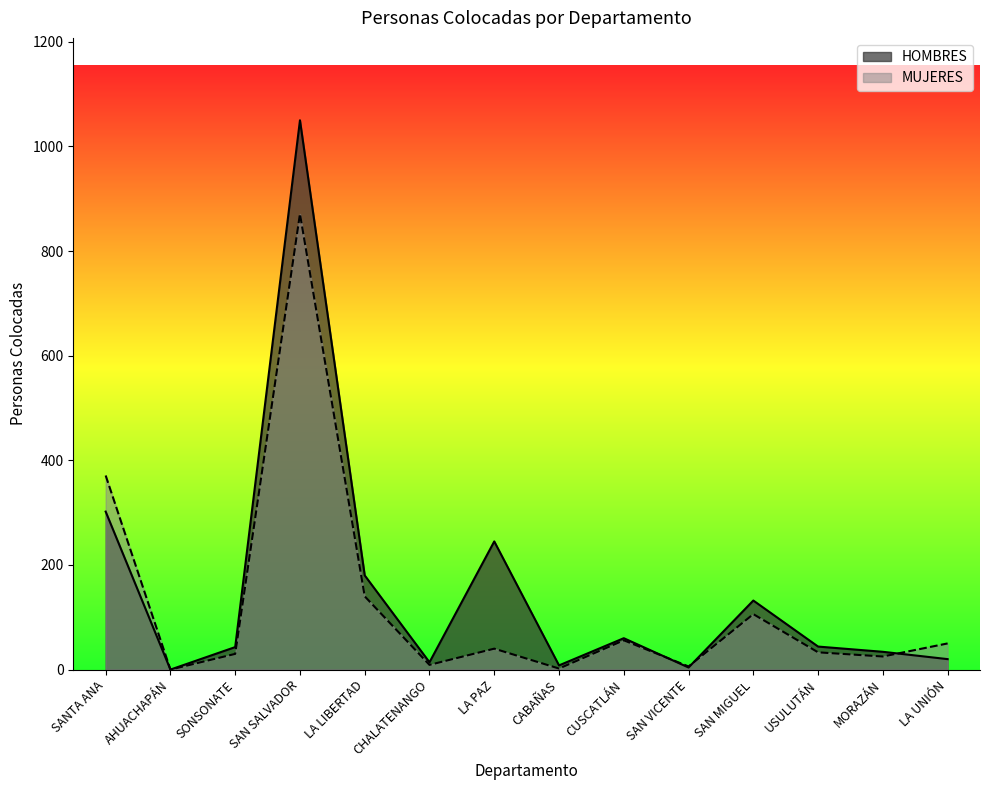

Which category has the lowest value in the HOMBRES series?

AHUACHAPÁN